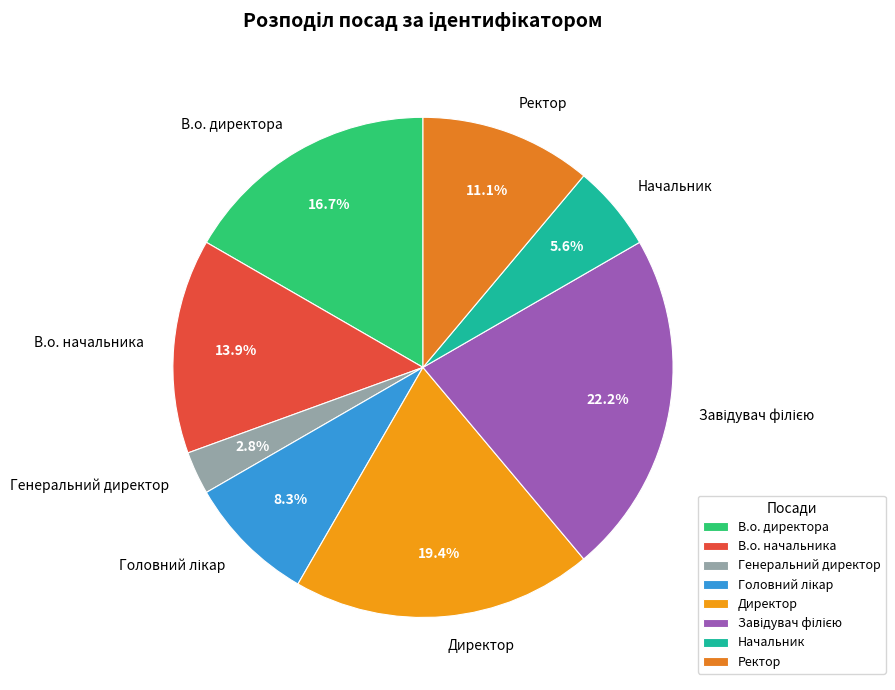

How many slices are in this pie chart?

8